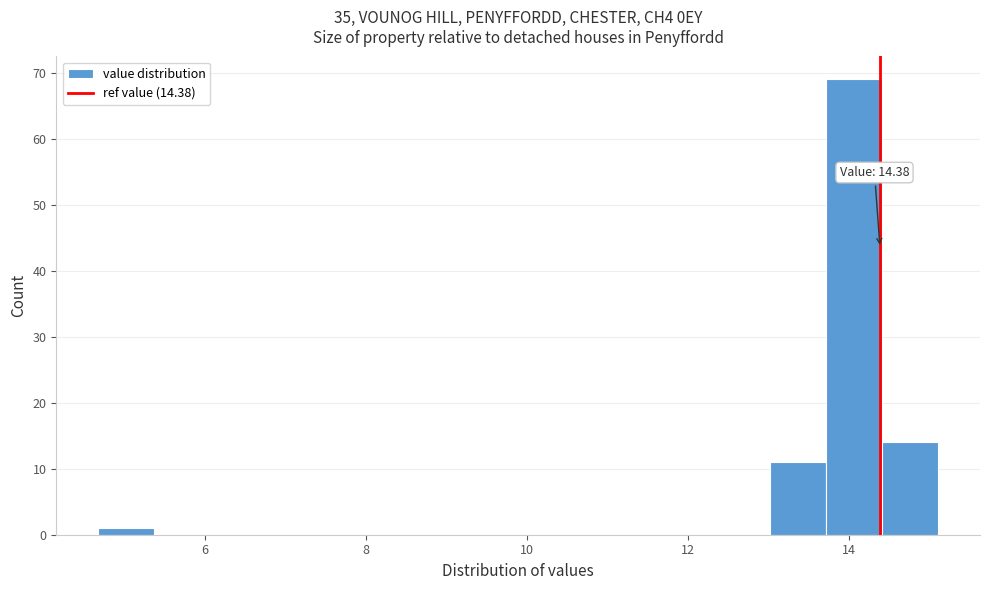

Around what value on the x-axis is the tallest bar? Give the approximate position of its centre, as read against the axis.

14.0